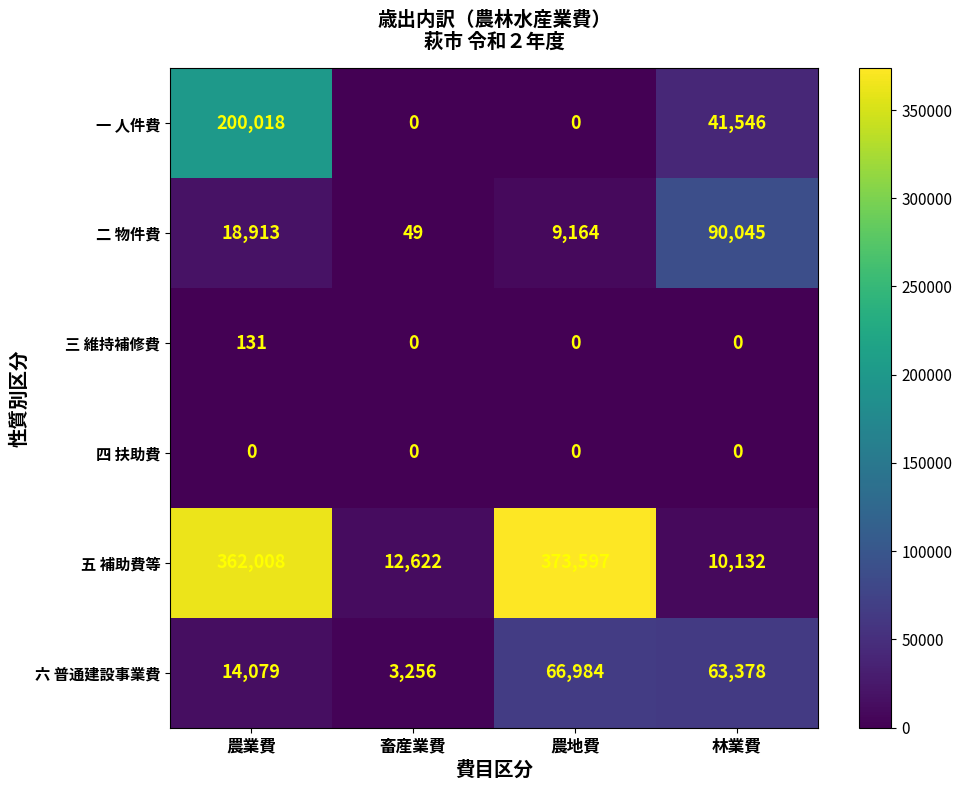

True or false: 五 補助費等 has a value of 10132 at 林業費.

True